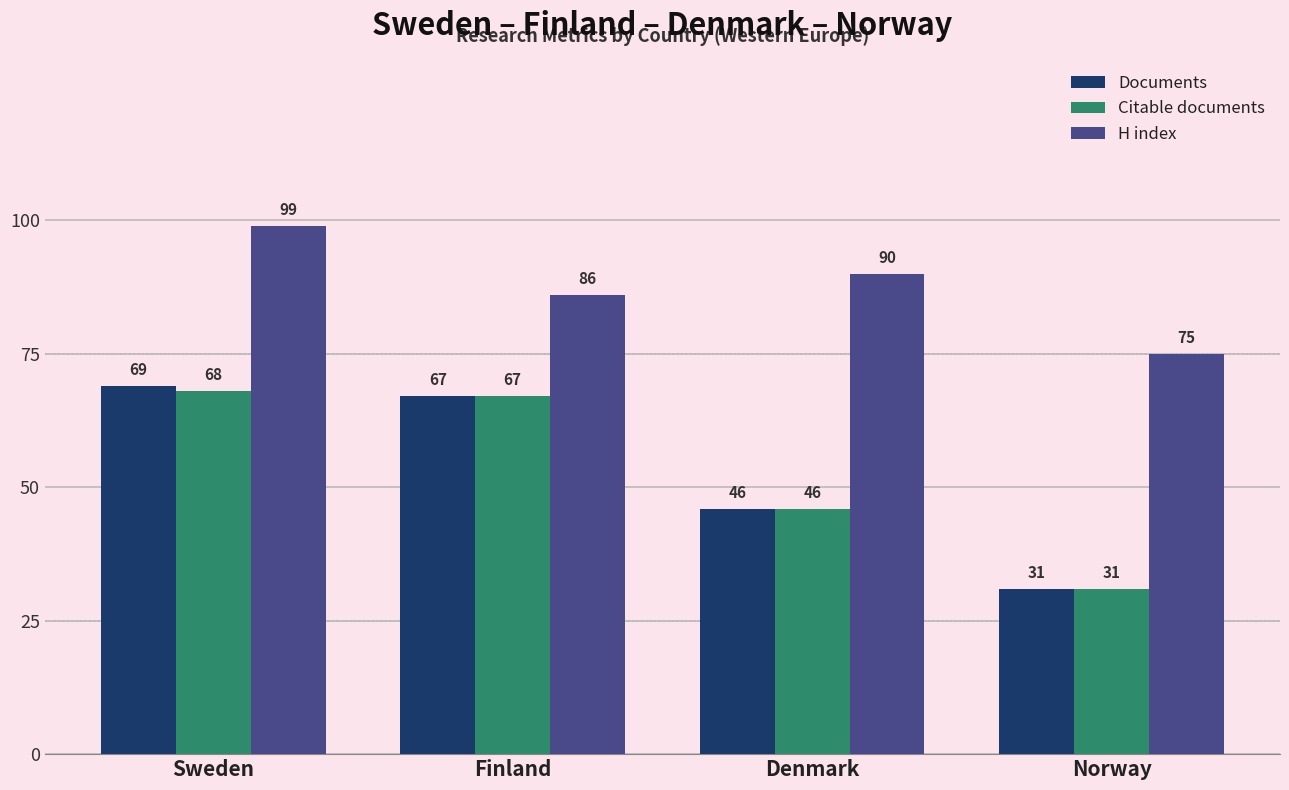

What is the sum of the Citable documents values at Sweden and Denmark?

114